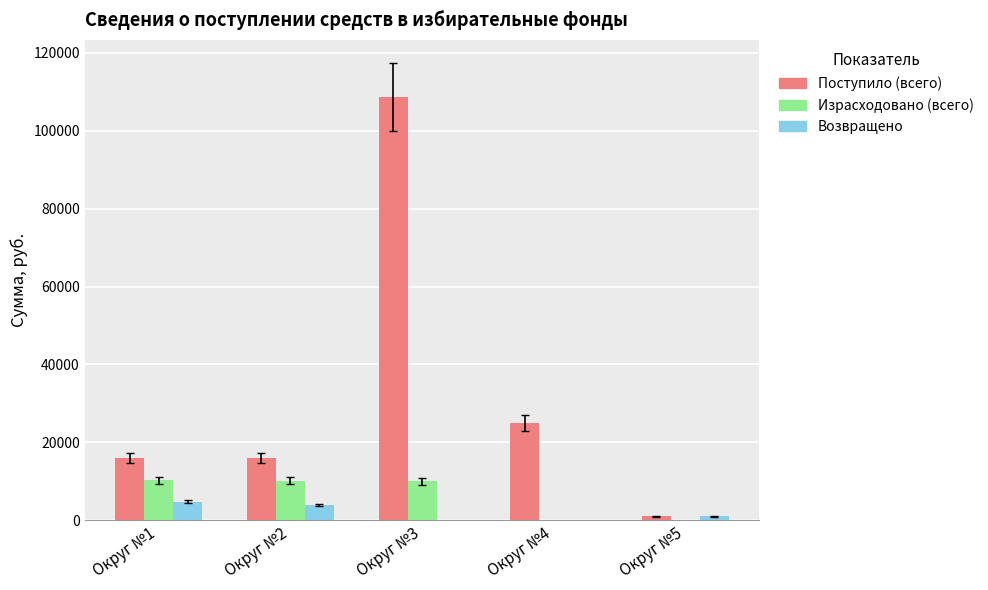

The Возвращено series shows 0 at Округ №4. True or false?

True